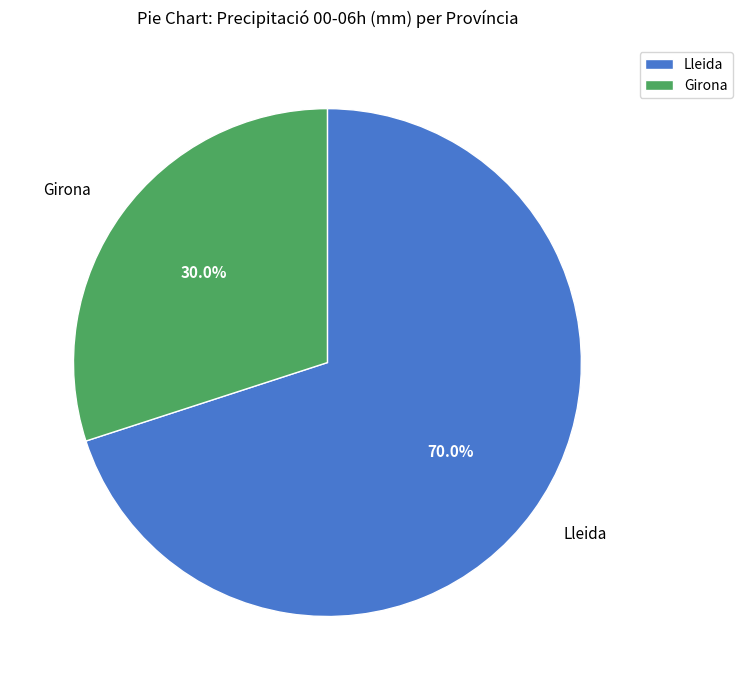

What is the largest slice in the pie chart?

Lleida